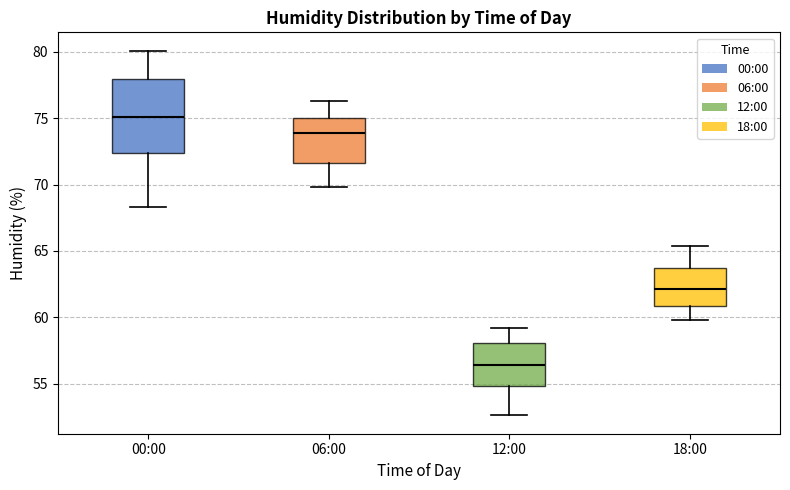

Reading left to right, transcribe this box plot: for each box, give where its median line is, the range the box spans, and where its two whiskers end, as read against the y-axis. The values are not printed on the chart, so give them approximately, as read against the axis.

00:00: median 75.0, box 72.5 to 78.0, whiskers 68.5 to 80.0
06:00: median 74.0, box 71.5 to 75.0, whiskers 70.0 to 76.5
12:00: median 56.5, box 55.0 to 58.0, whiskers 52.5 to 59.0
18:00: median 62.0, box 61.0 to 63.5, whiskers 60.0 to 65.5